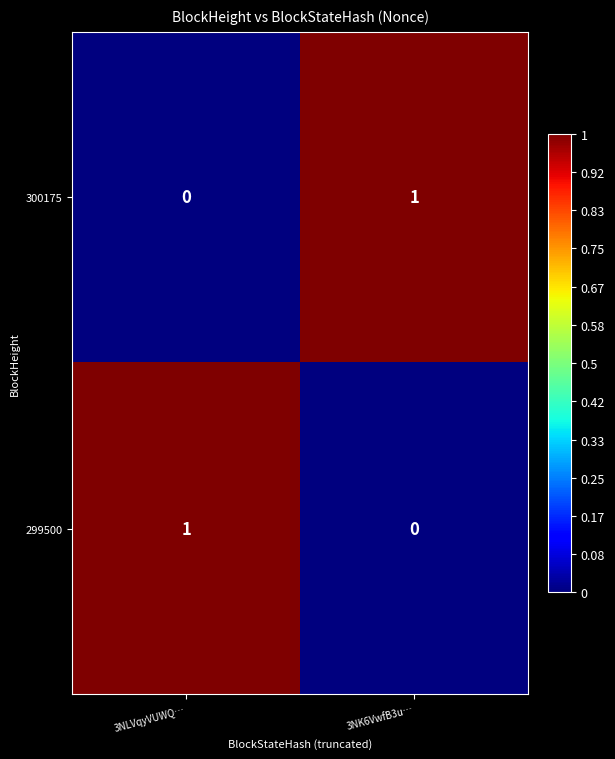

Where is 299500 nearest to the value 0?

3NK6VwfB3u…